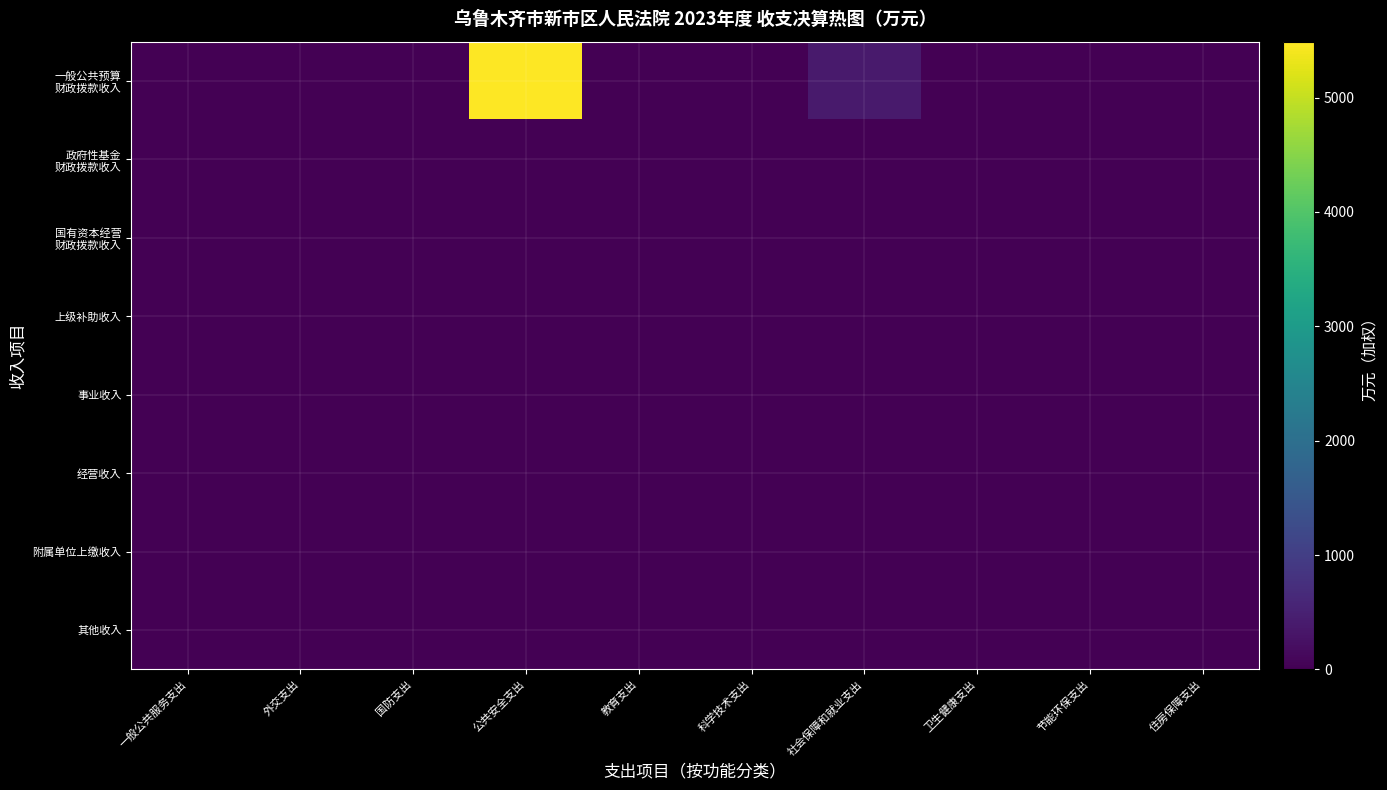

How many categories are shown in the chart?

10